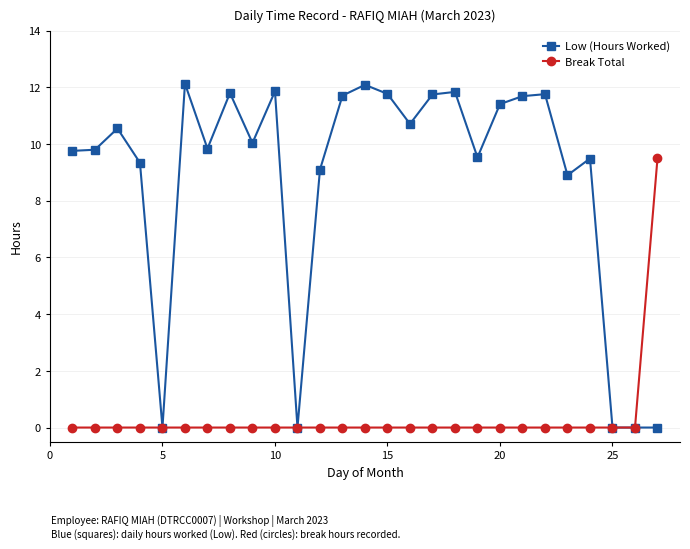

What is the sum of all Break Total values?

9.5